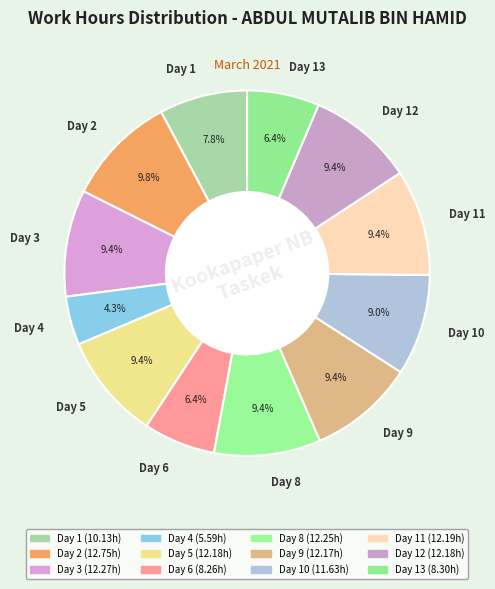

What is the ratio of the value at Day 6 to the value at Day 4?

1.5